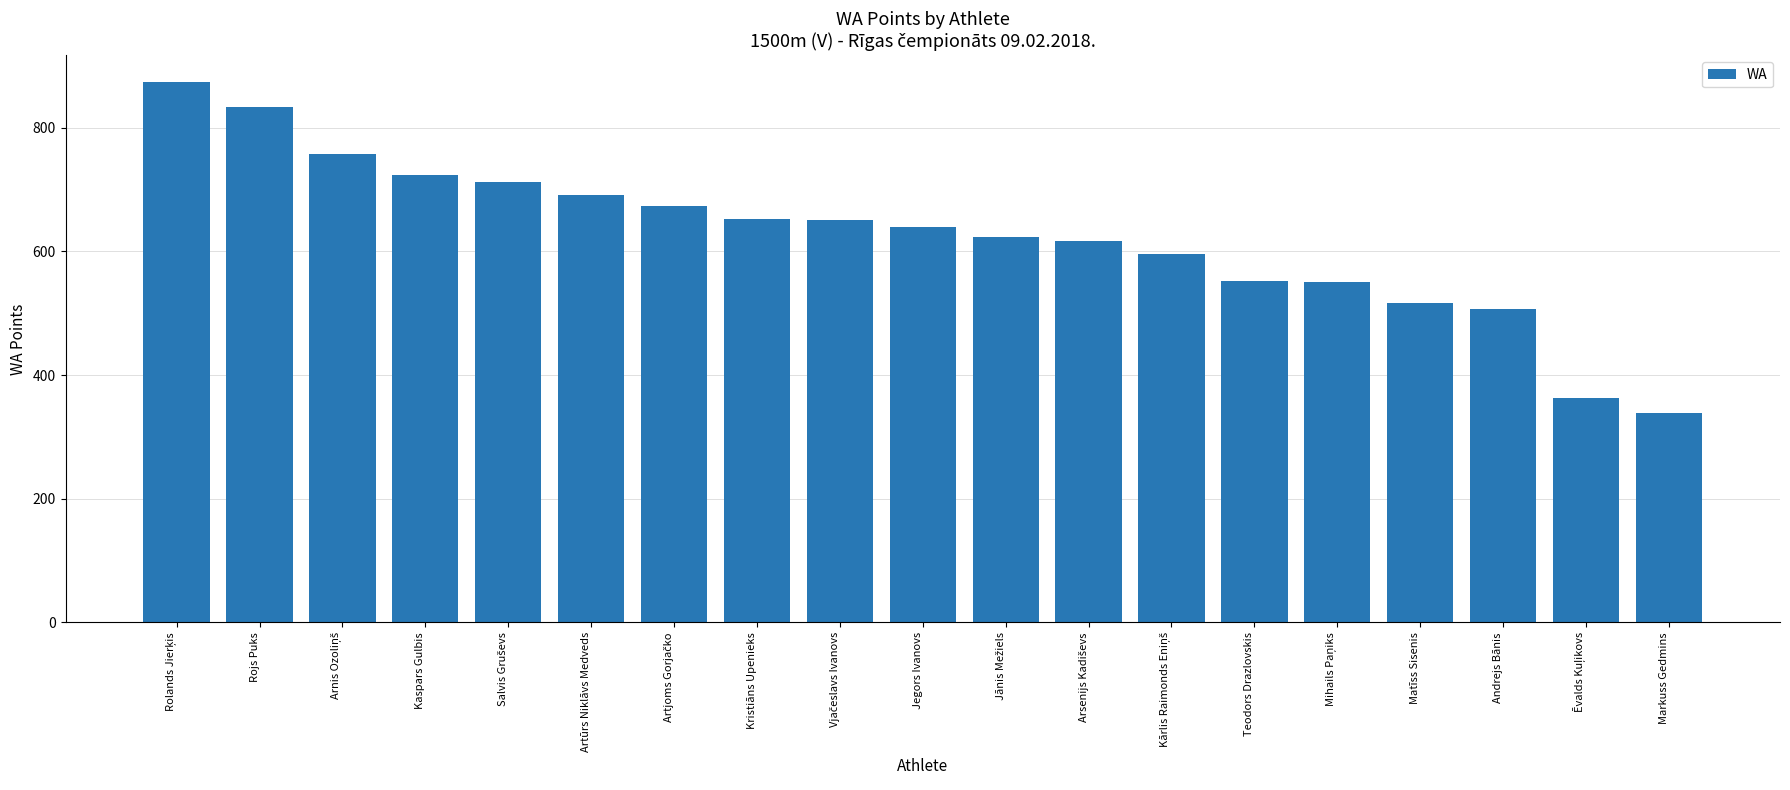

How many bars are there in total?

19